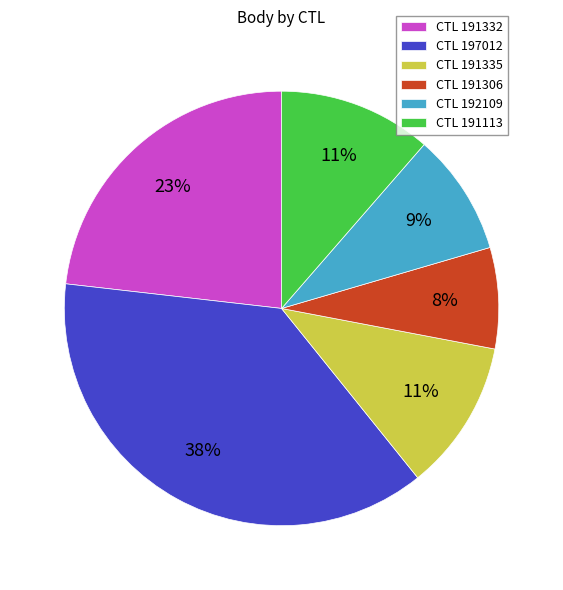

Is there a majority slice in this chart?

No